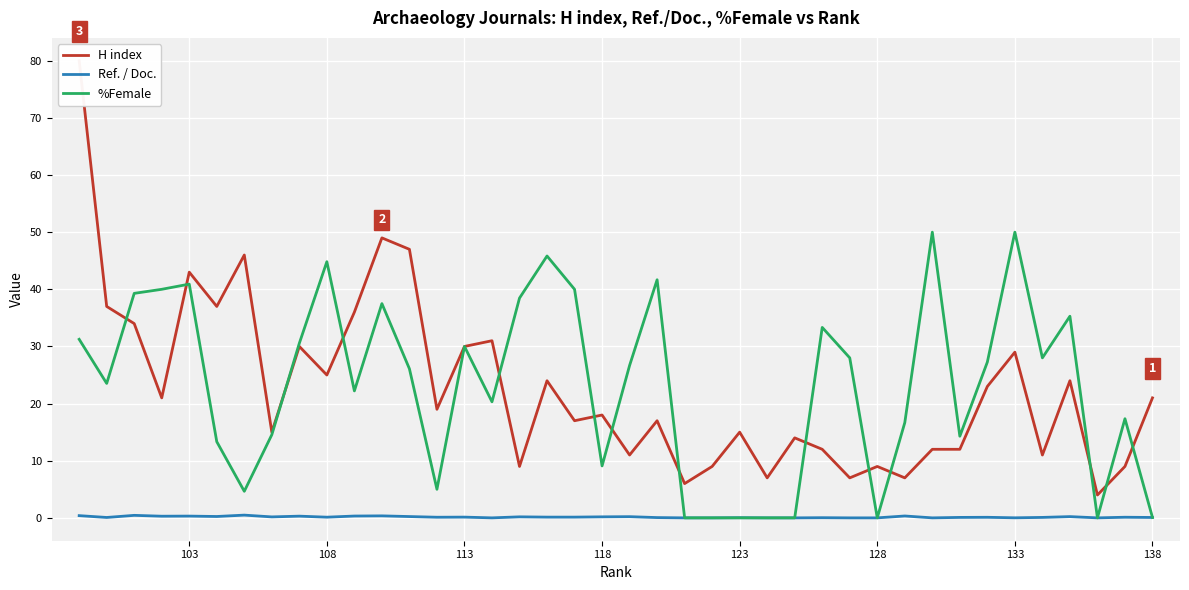

How many data points does each series have?

40